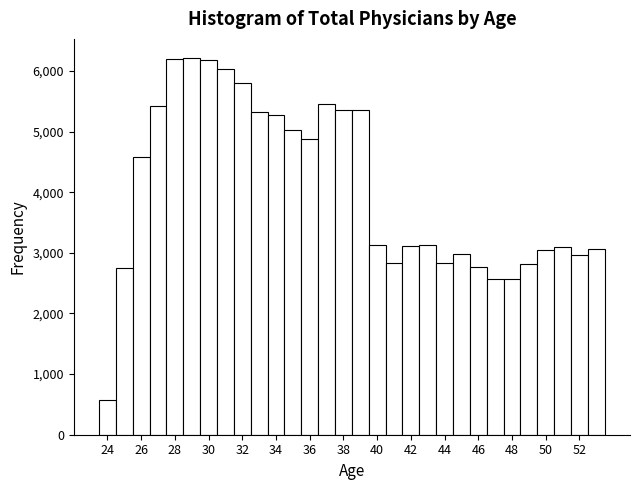

How tall is the bar that spans 38.5 to 39.5 on the x-axis? Neither the bar edges nor the heights are printed on the chart, so give them approximately, as read against the axes.

5400